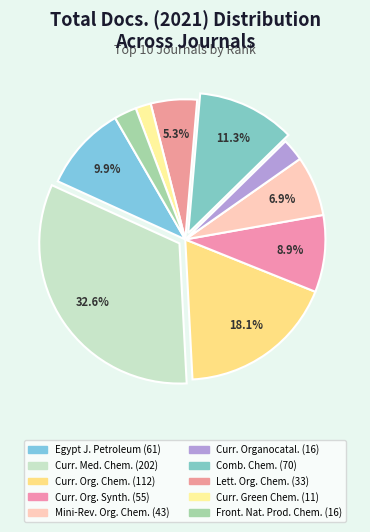

Count the number of slices in the pie.

10